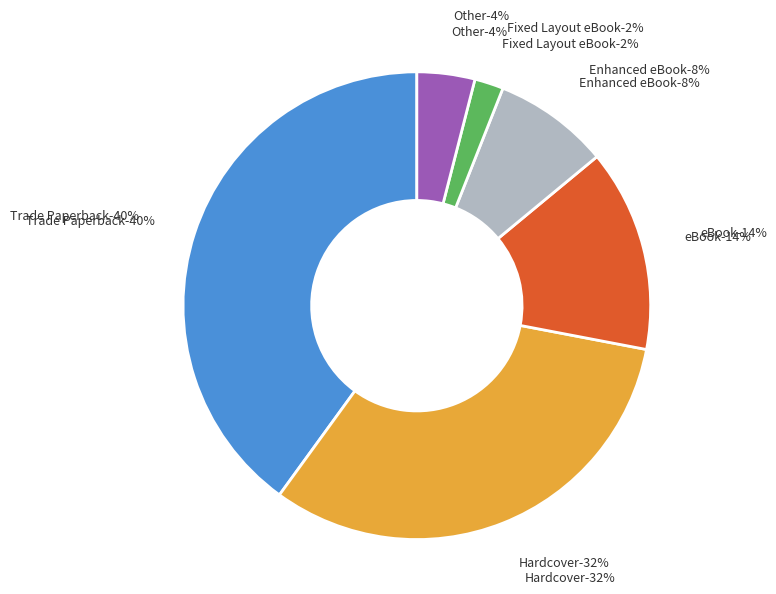

How many slices are in this pie chart?

6